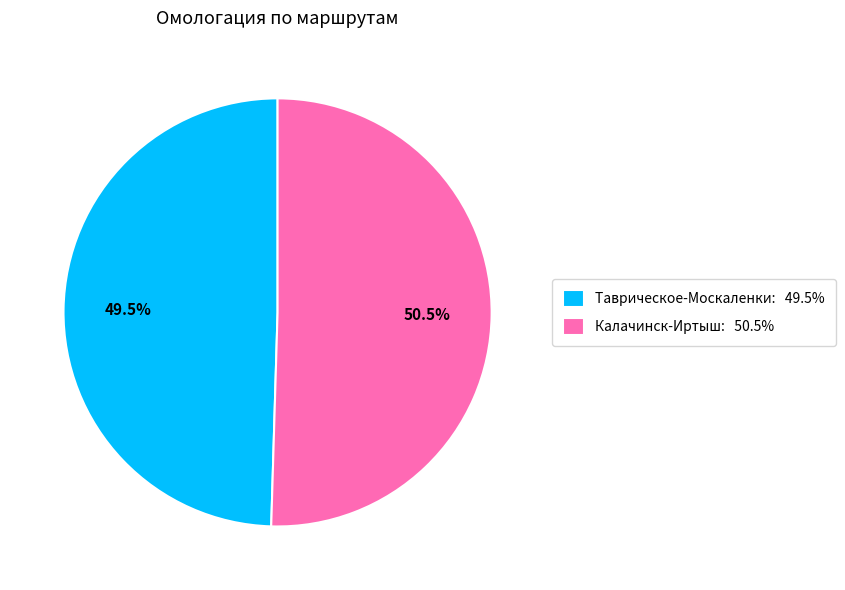

Does any single category account for the majority?

Yes